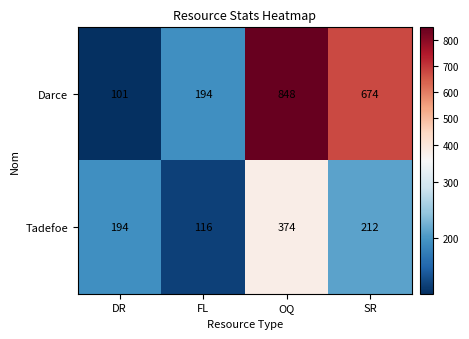

What is the total value across all series at FL?

310